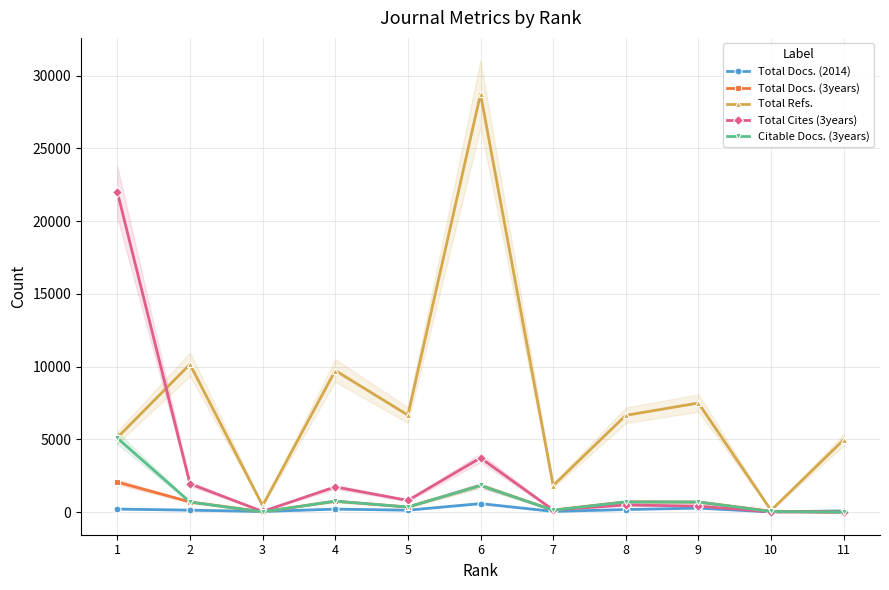

How many lines are shown in the chart?

5